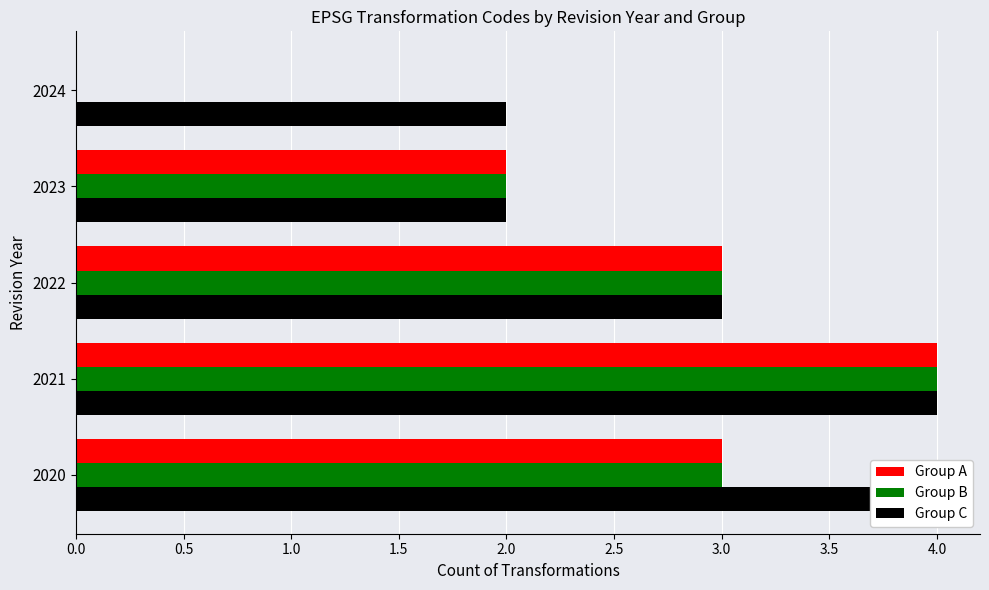

Reading right to left, transcribe all the data shown in this chart.

Group A: 0	2	3	4	3
Group B: 0	2	3	4	3
Group C: 2	2	3	4	4